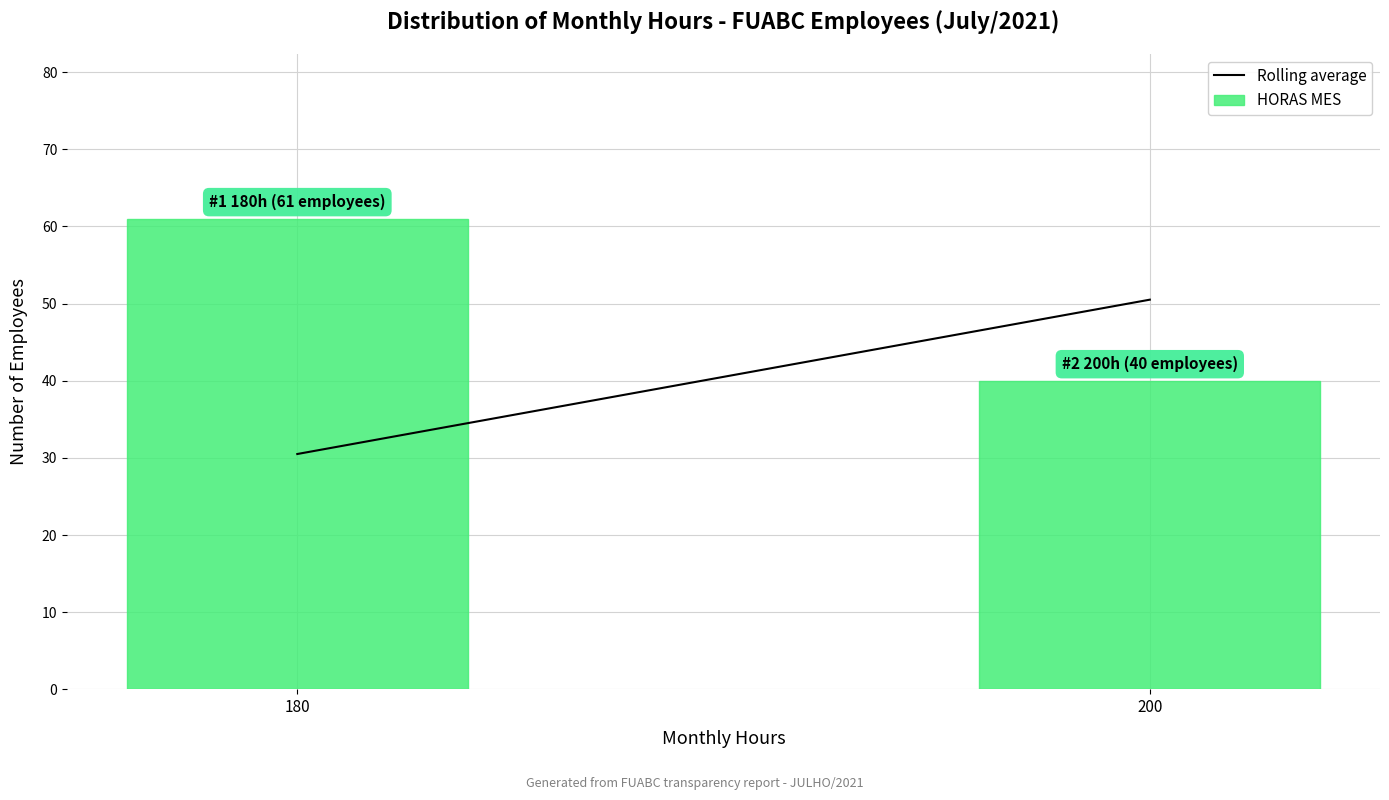

Reading left to right, transcribe all the data shown in this chart.

180=61	200=40